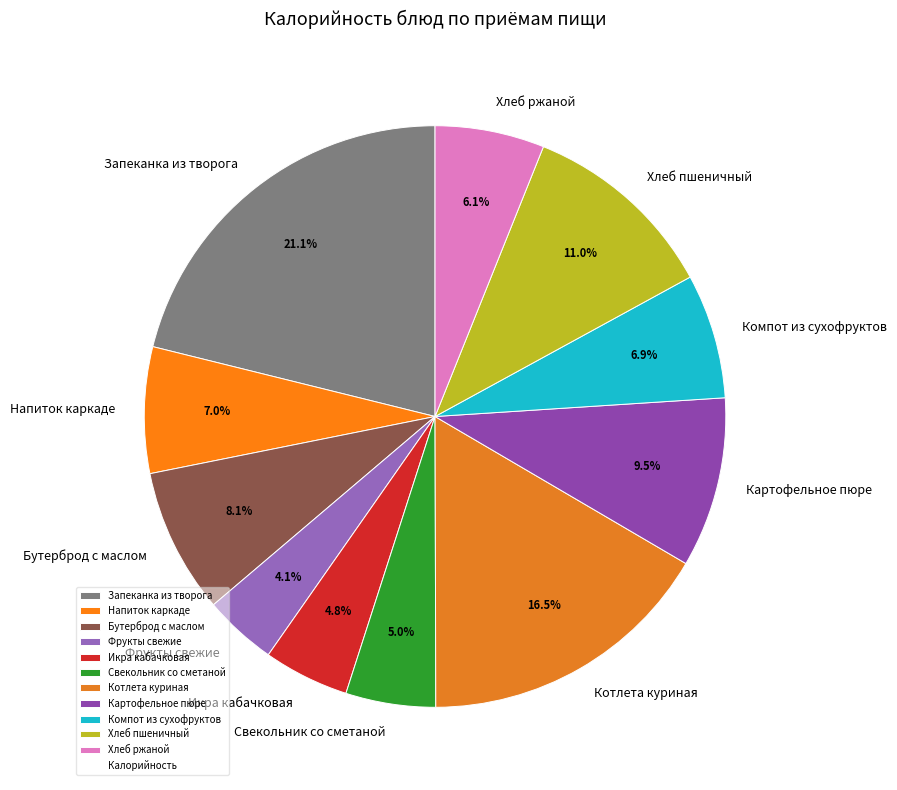

How many slices are in this pie chart?

11